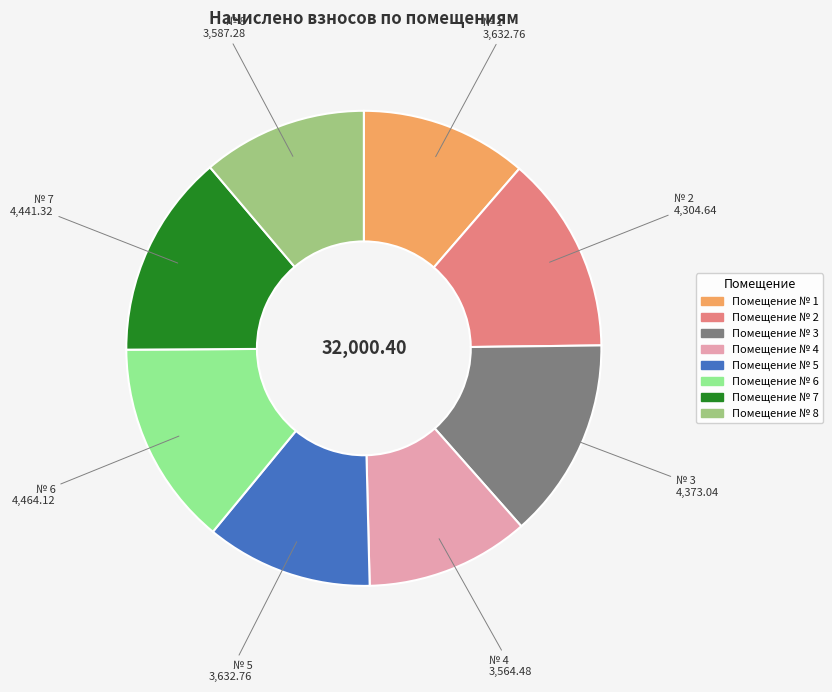

Does № 1 represent more than half of the total?

No